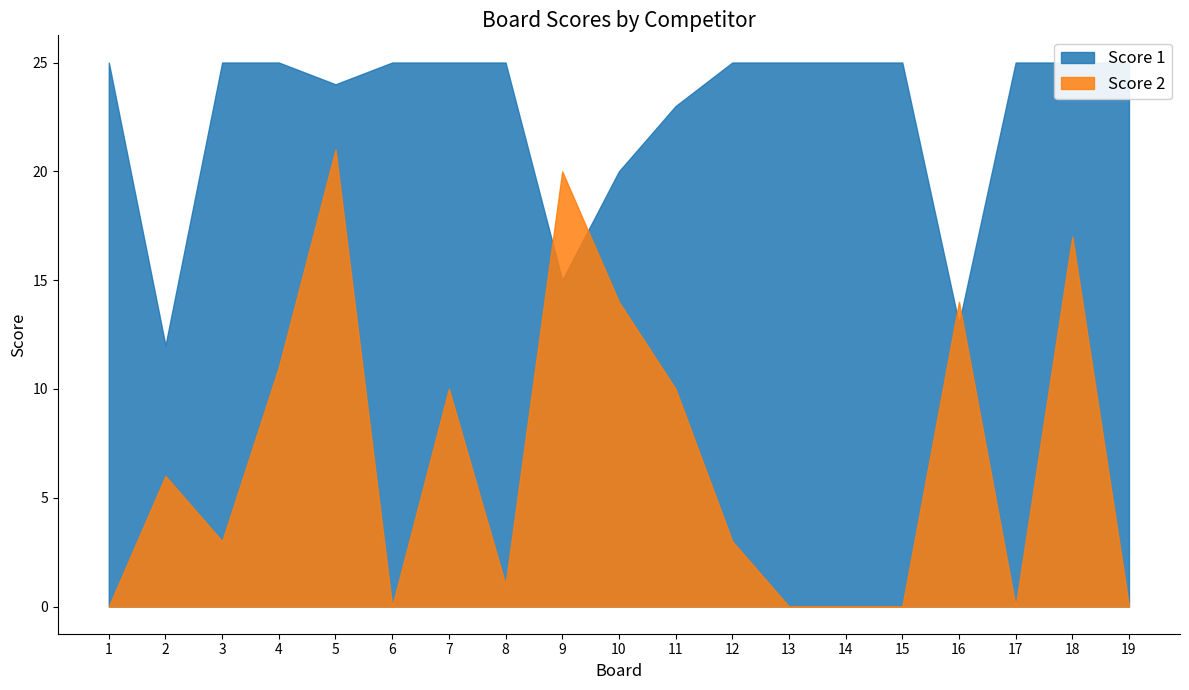

At which category is the sum across all series the highest?

5